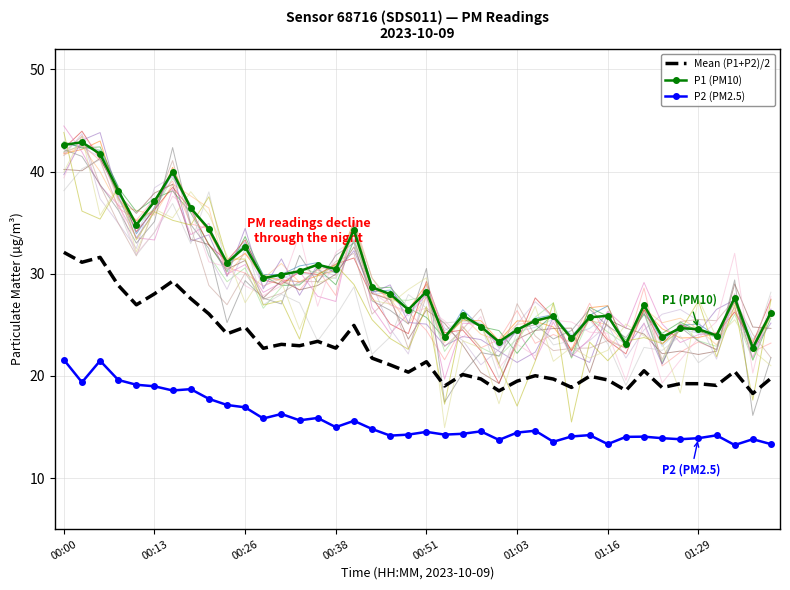

What is the highest value of the P2 (PM2.5) series?

21.6